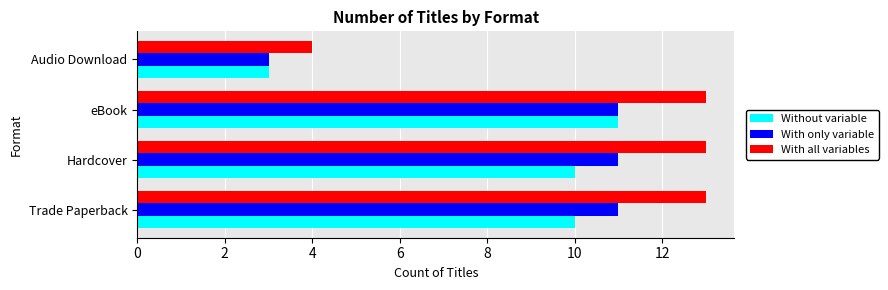

How many Without variable values are between 10 and 11?

3